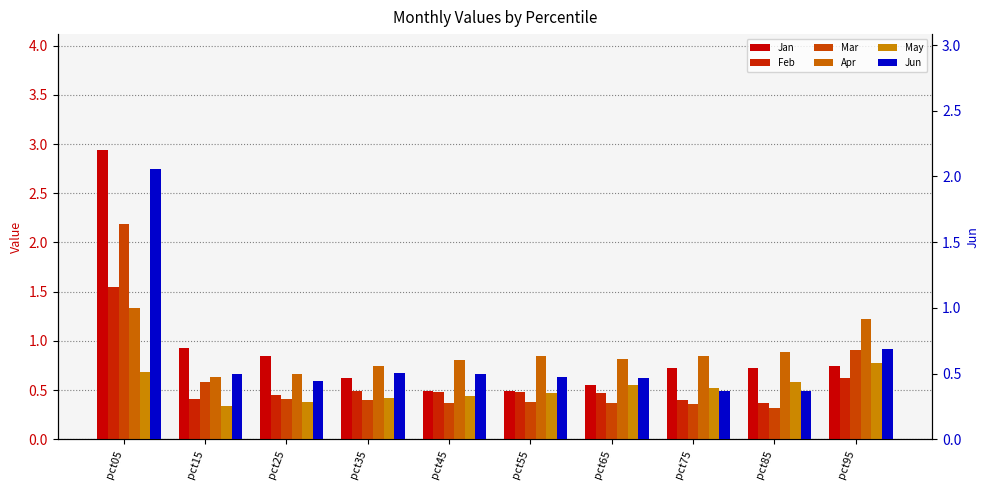

What is the sum of all Feb values?

5.7